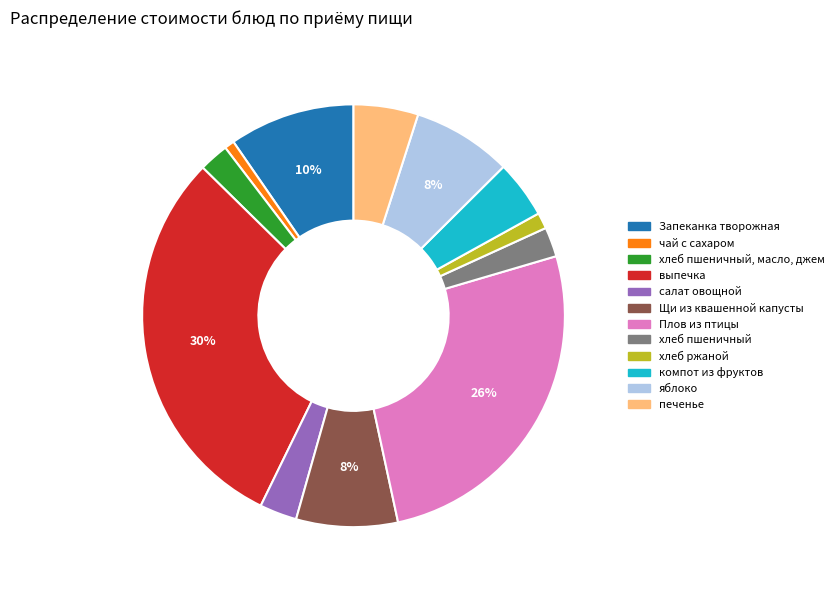

Combined, do хлеб пшеничный, масло, джем and выпечка account for over 50%?

No